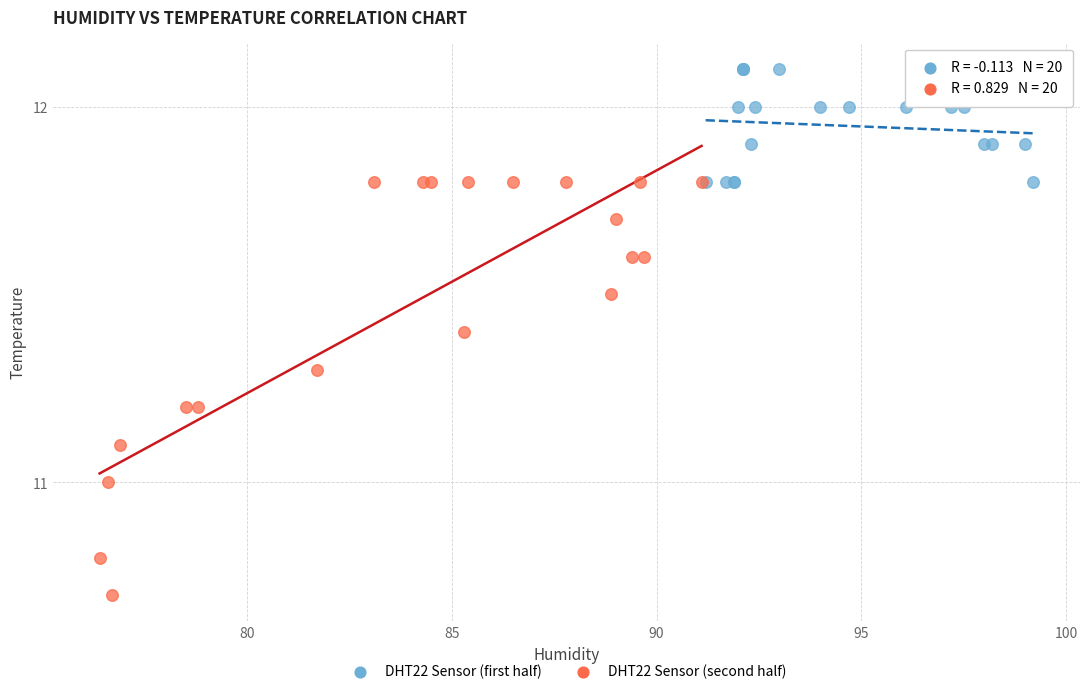

Which series reaches the minimum Y coordinate?

DHT22 Sensor (second half)